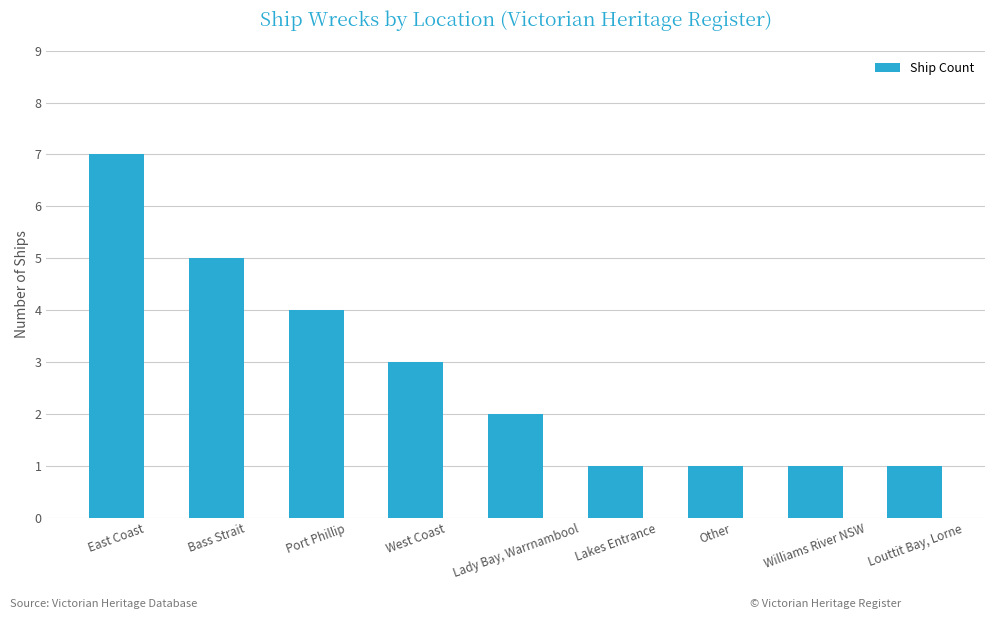

What is the ratio of the value at Lady Bay, Warrnambool to the value at East Coast?

0.3